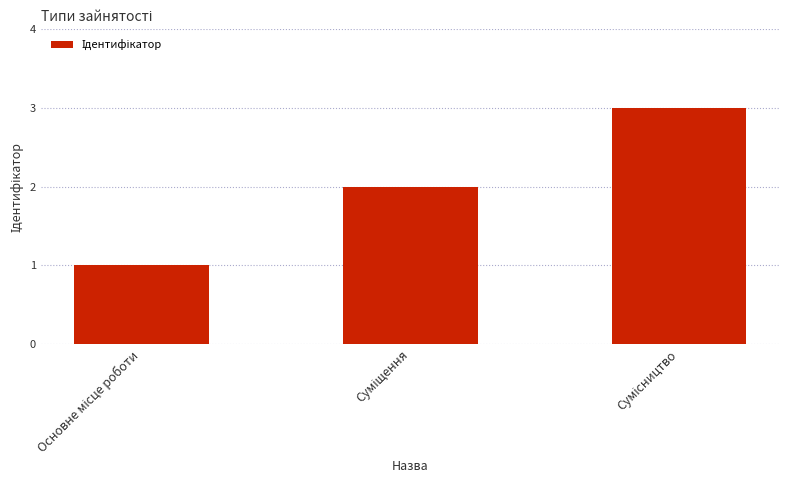

How many data points does each series have?

3